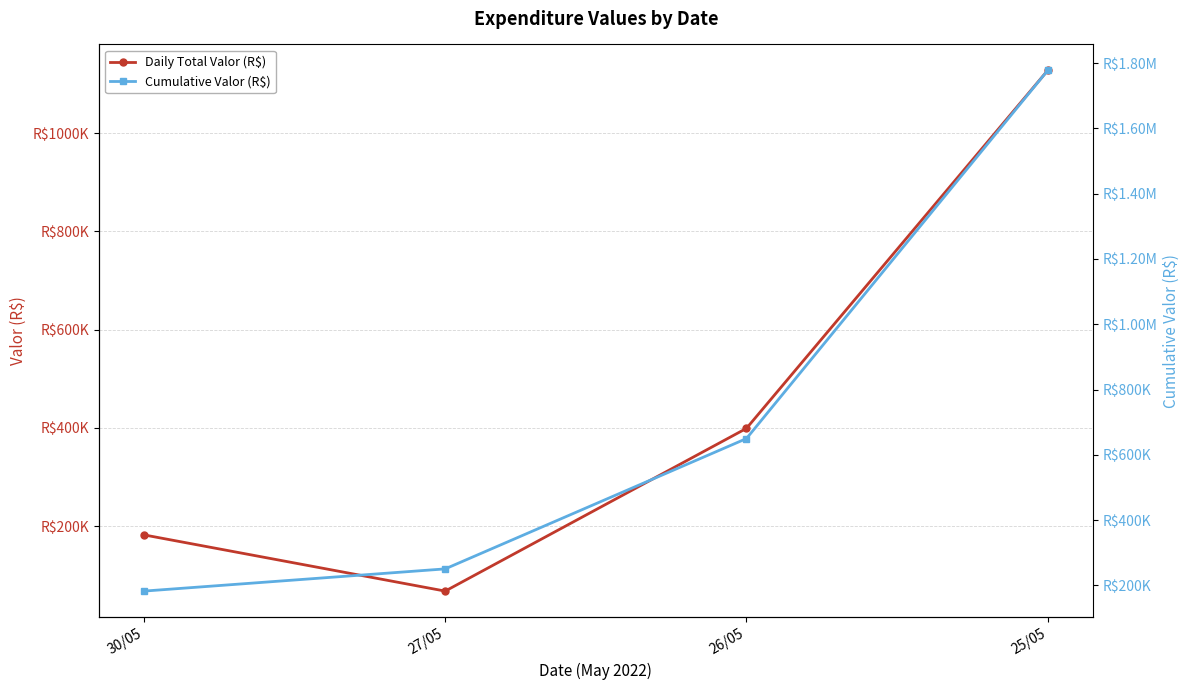

At 25/05, list the series in order from smallest to largest.

Daily Total Valor (R$), Cumulative Valor (R$)